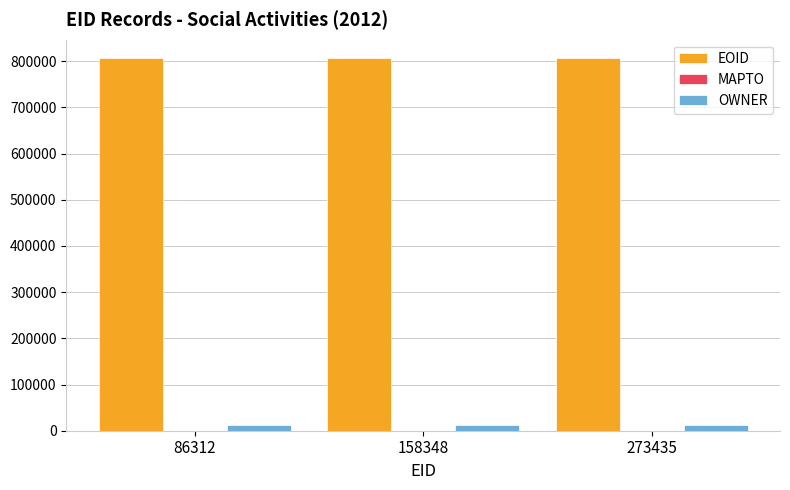

At which label is EOID closest to 806150?

158348